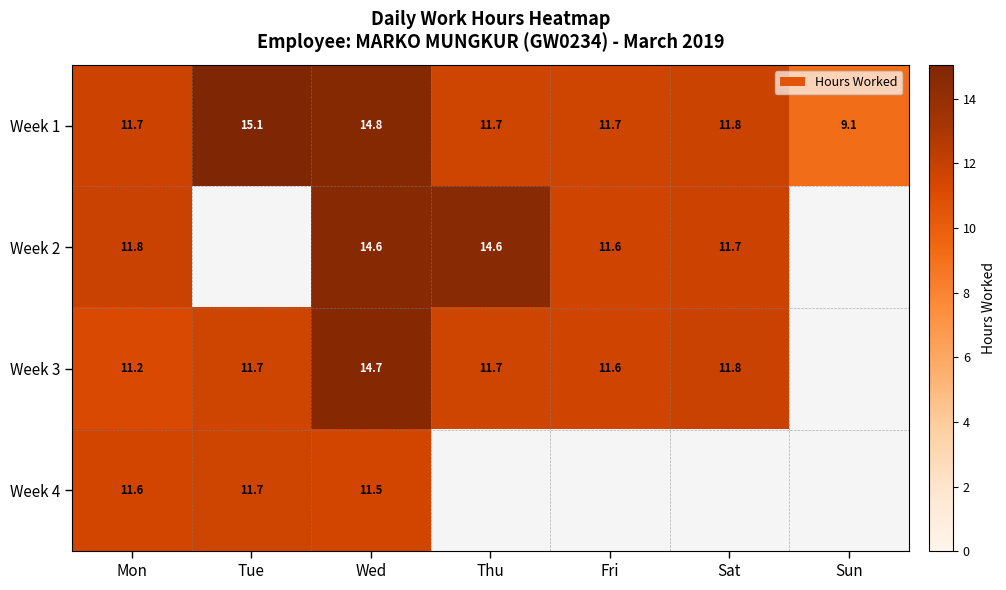

At which category does the chart reach its minimum across all series?

Sun